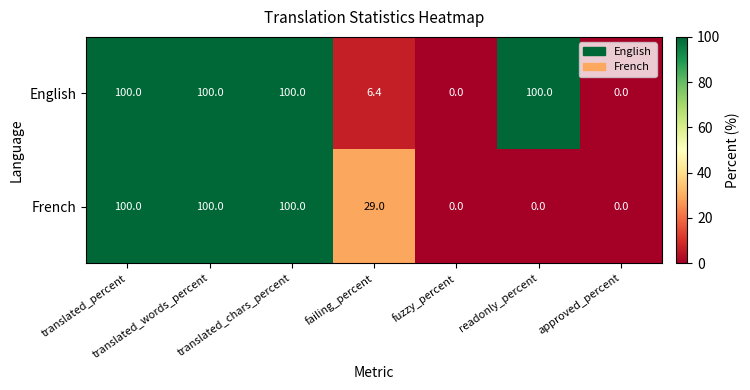

At how many categories does at least one series exceed 11?

5